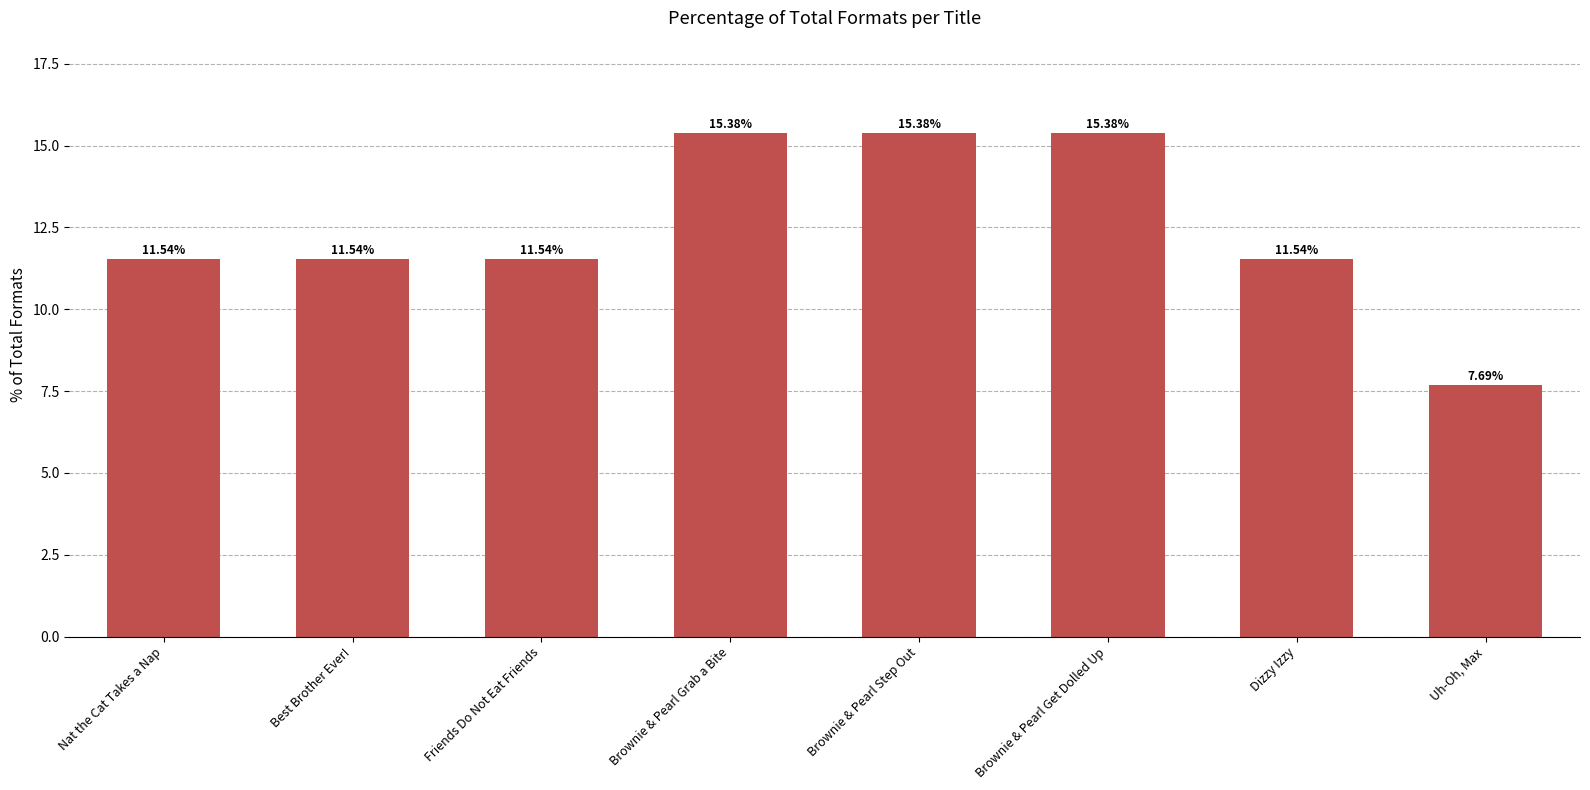

Approximately how many times larger is the value at Friends Do Not Eat Friends compared to Uh-Oh, Max?

1.5